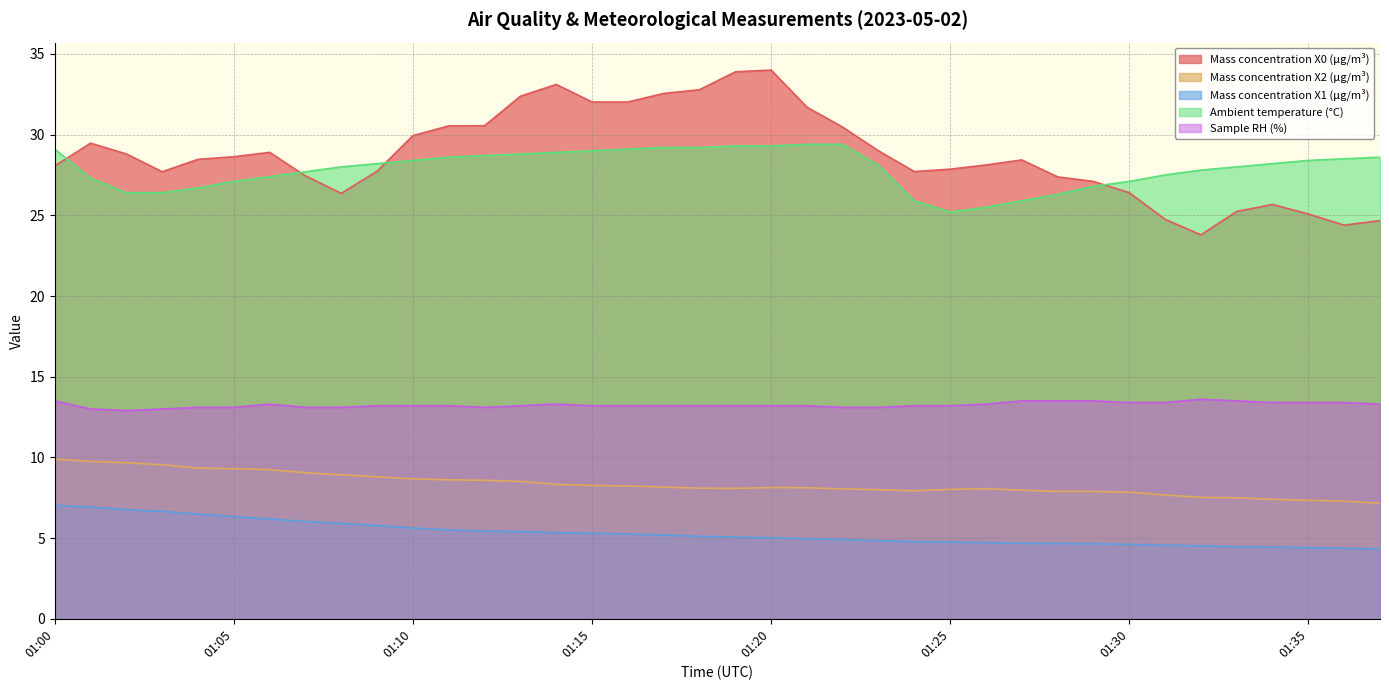

What is the sum of the Ambient temperature (°C) values at 01:28 and 01:06?

53.7